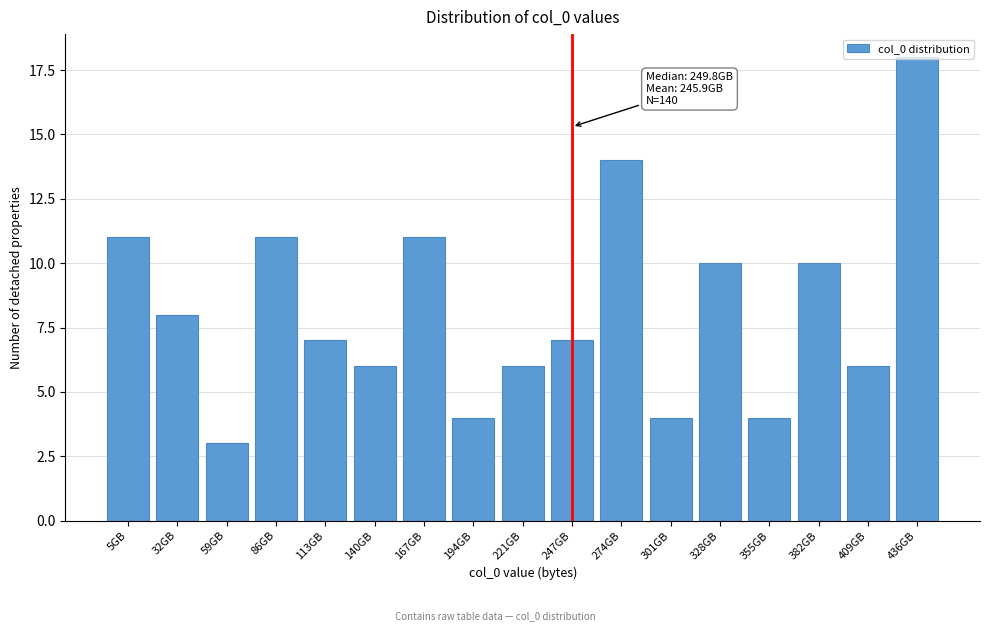

The chart shows a value of 9 at 221GB. True or false?

False